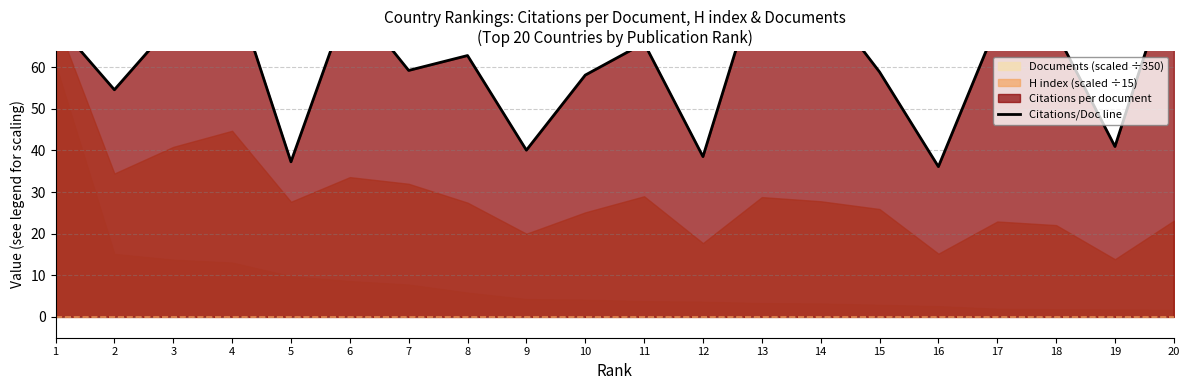

Approximately how many times larger is the value at 17 compared to 3?

1.0